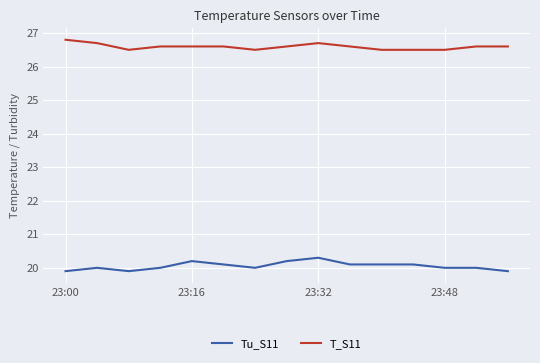

What is the highest value of the T_S11 series?

26.8